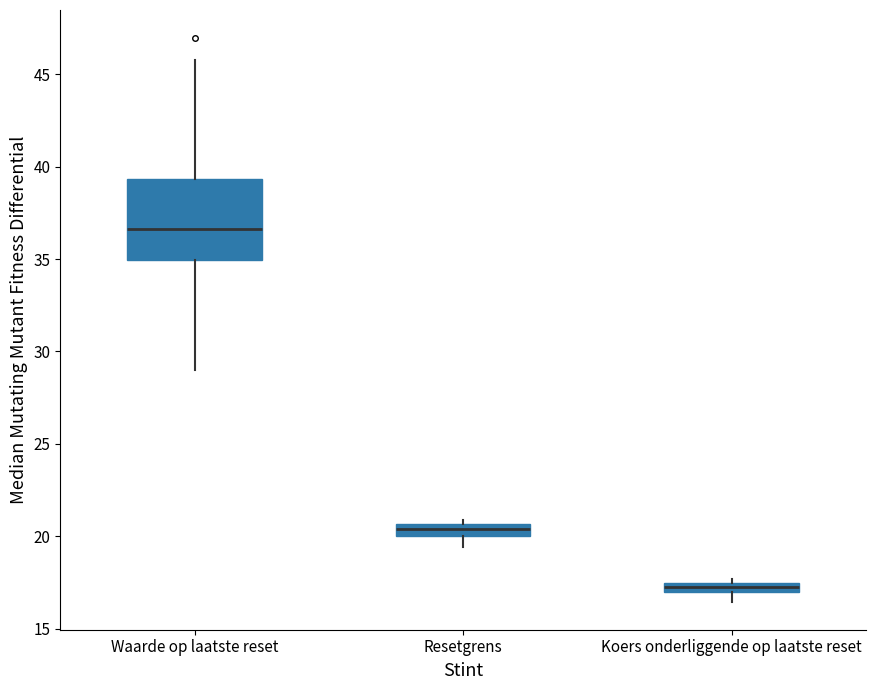

Where does the lower whisker of the box for Koers onderliggende op laatste reset end on the y-axis? The values are not printed on the chart, so give them approximately, as read against the axis.

16.5